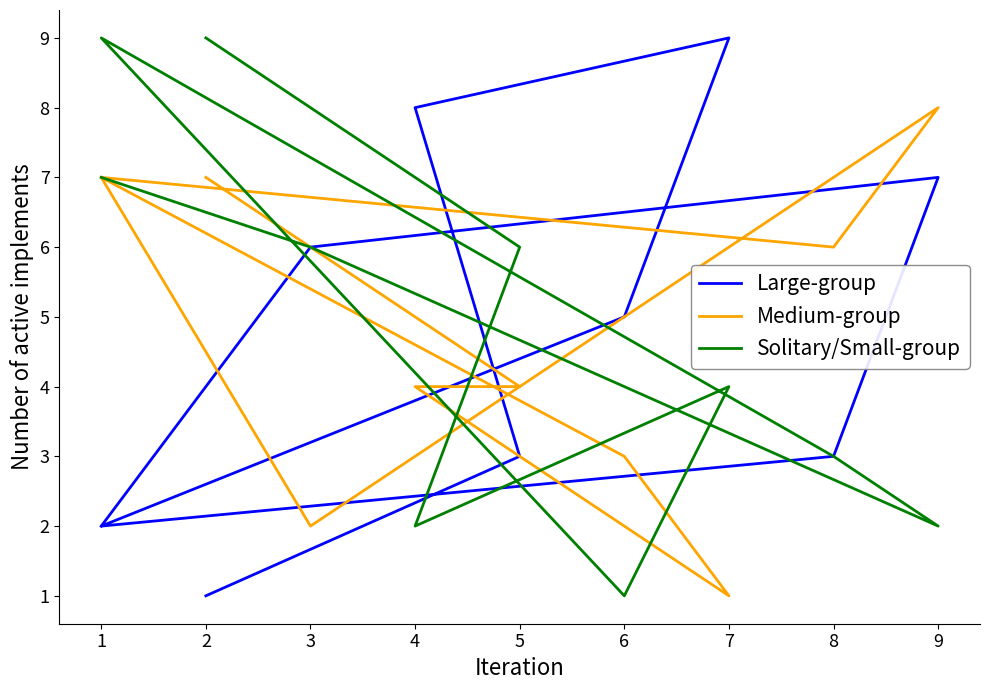

What is the minimum value for Medium-group?

1